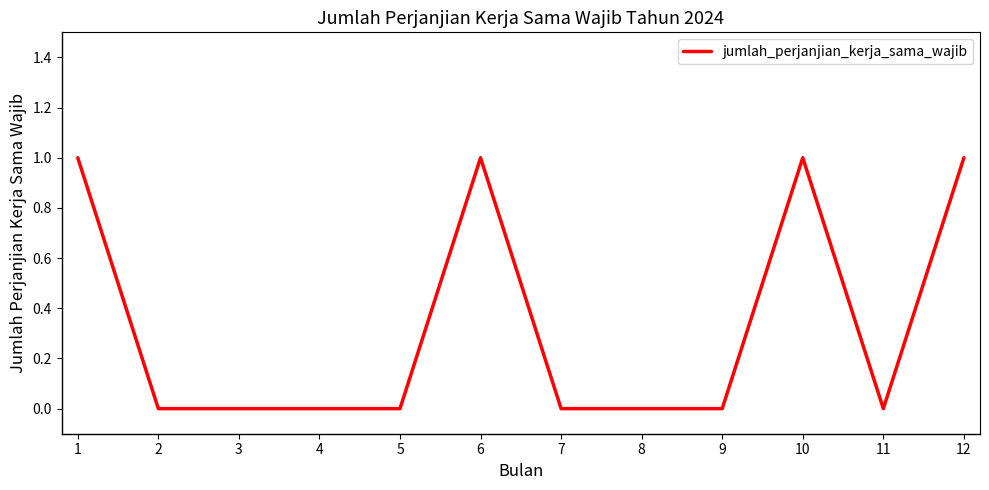

What is the change in value from 5 to 12?

+1